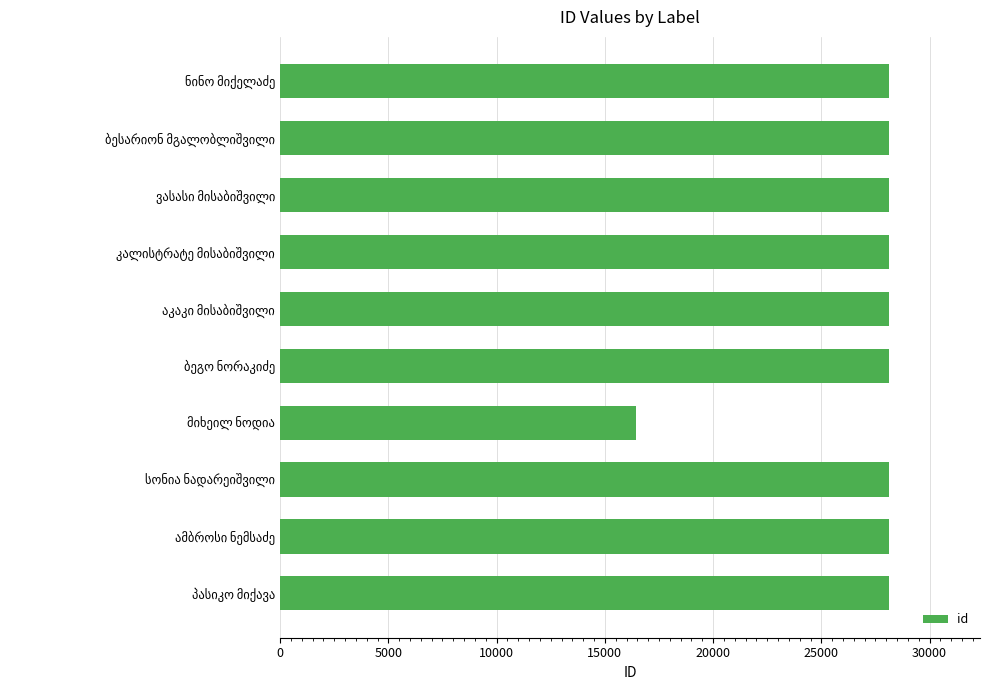

What is the minimum value shown in the chart?

16421